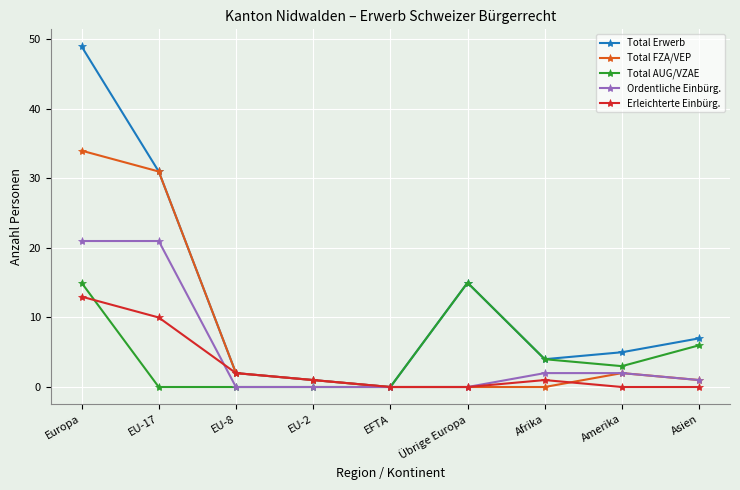

How many lines are shown in the chart?

5